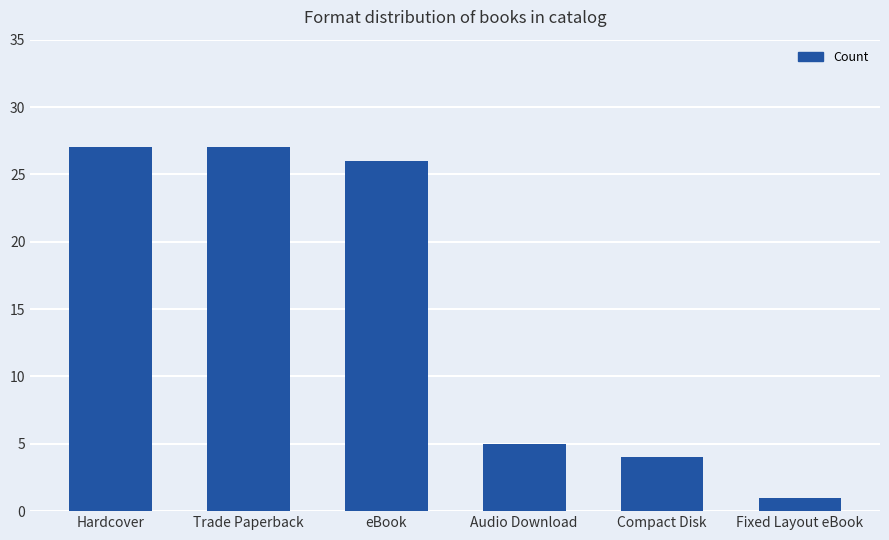

Which has a higher value, Trade Paperback or Compact Disk?

Trade Paperback